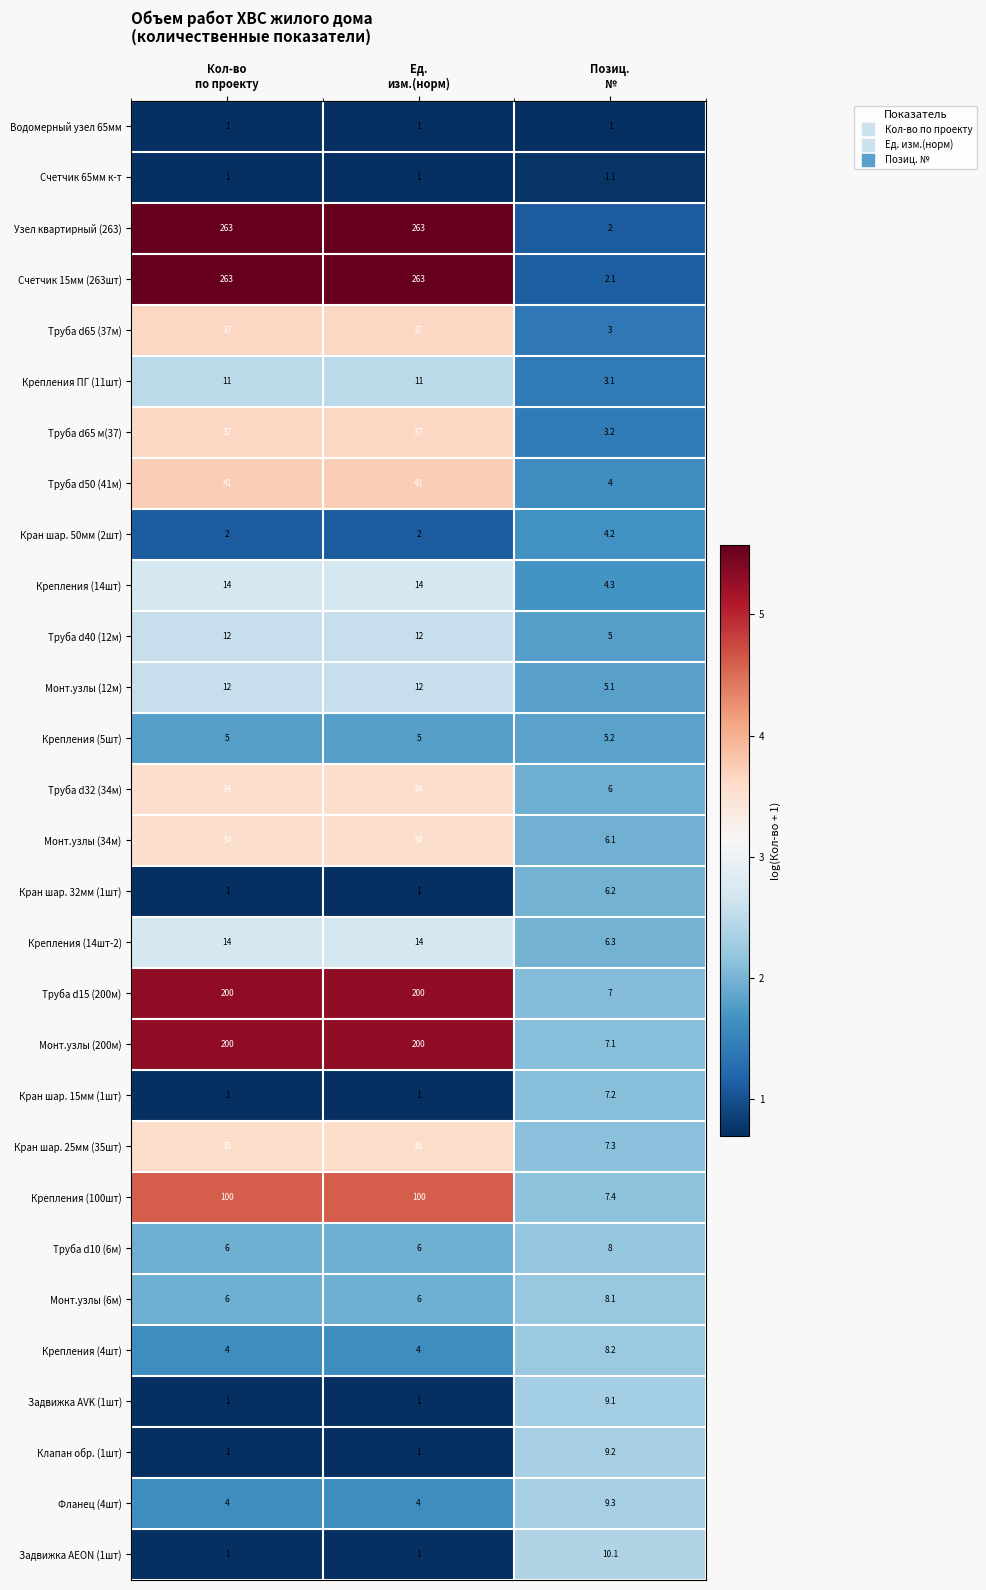

What is the difference between the maximum and minimum values in the Кран шар. 50мм (2шт) series?

2.2